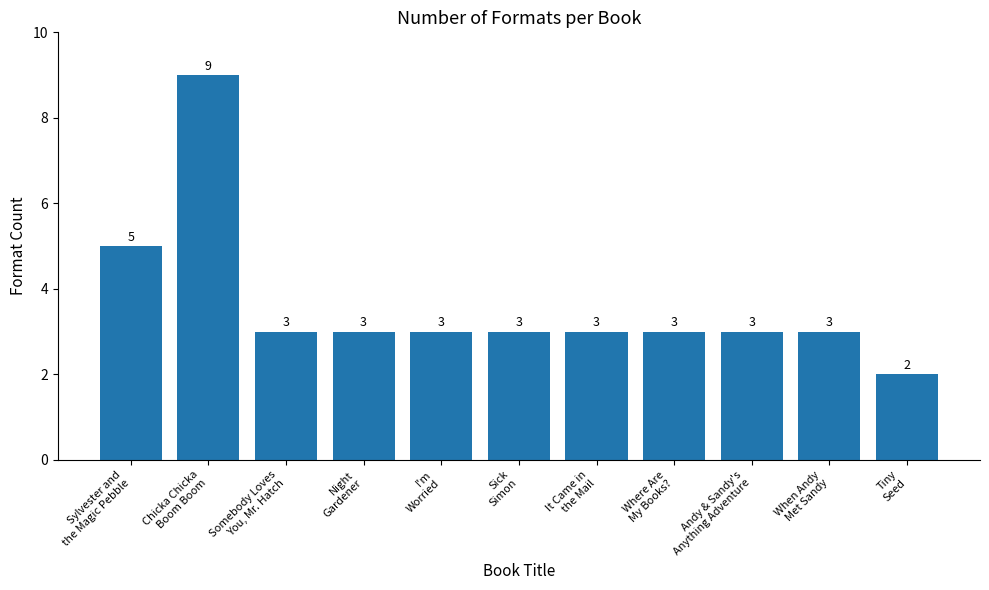

Where is the data nearest to the value 5?

Sylvester and
the Magic Pebble